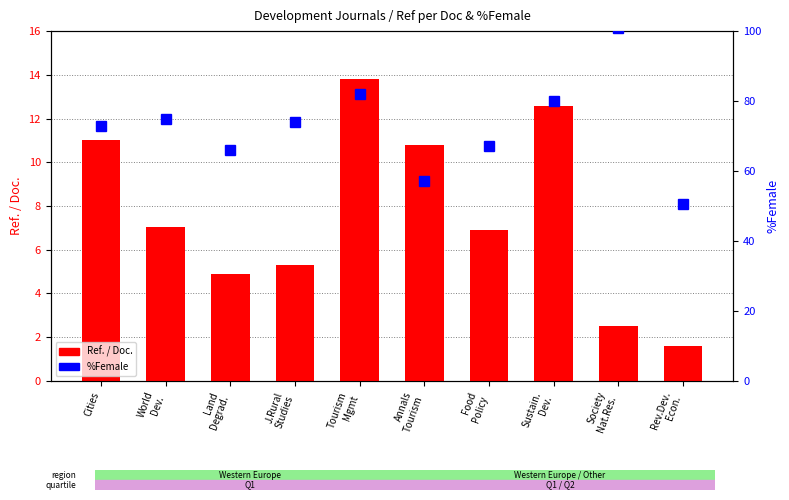

At which label does %Female reach its peak?

Society
Nat.Res.